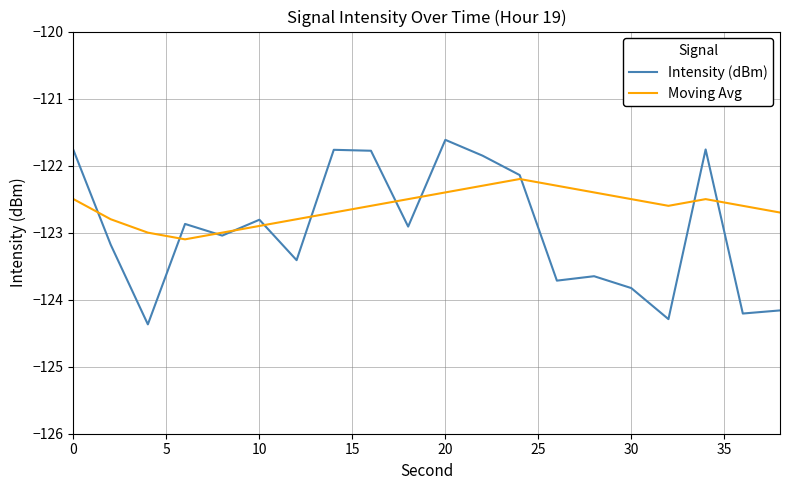

Reading right to left, what are all the values shown in this chart?

Intensity (dBm): -124.2	-124.2	-121.8	-124.3	-123.8	-123.7	-123.7	-122.1	-121.9	-121.6	-122.9	-121.8	-121.8	-123.4	-122.8	-123.0	-122.9	-124.4	-123.2	-121.8
Moving Avg: -122.7	-122.6	-122.5	-122.6	-122.5	-122.4	-122.3	-122.2	-122.3	-122.4	-122.5	-122.6	-122.7	-122.8	-122.9	-123.0	-123.1	-123.0	-122.8	-122.5